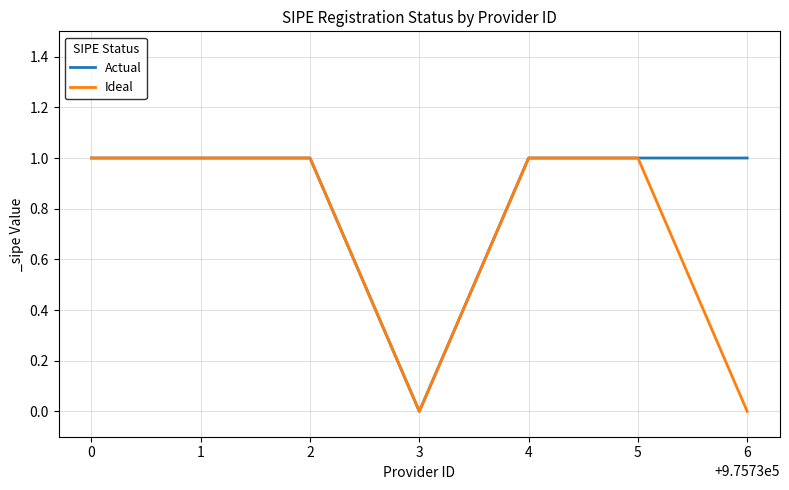

Is it true that Ideal equals 1 at 2?

True